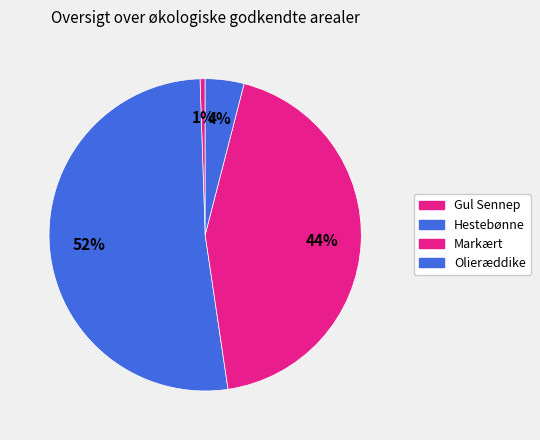

What is the change in value from Gul Sennep to Hestebønne?

+1236.6